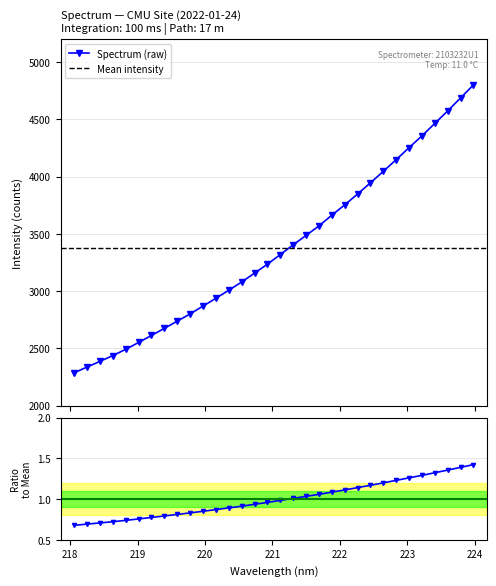

What position from the left is 221.8812?

21